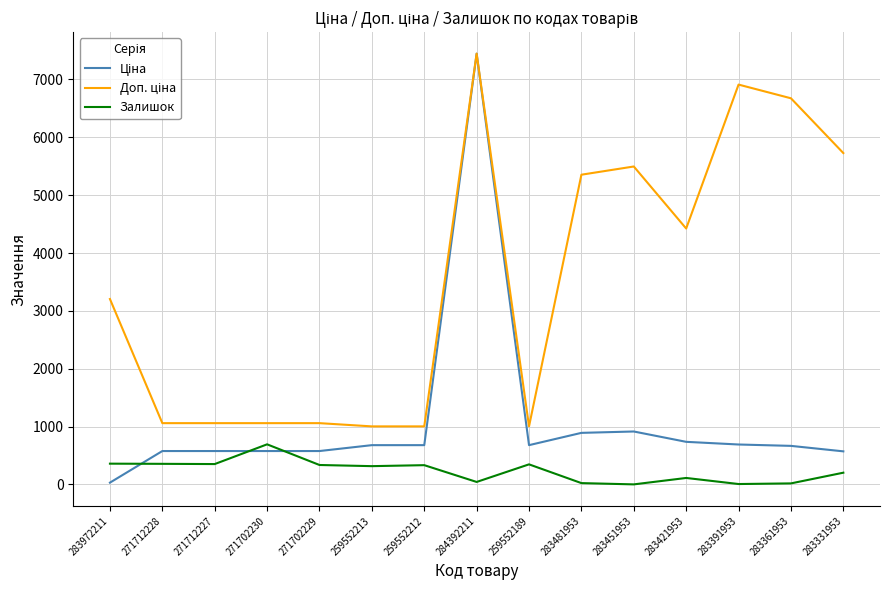

At which category does the chart reach its peak across all series?

284392211